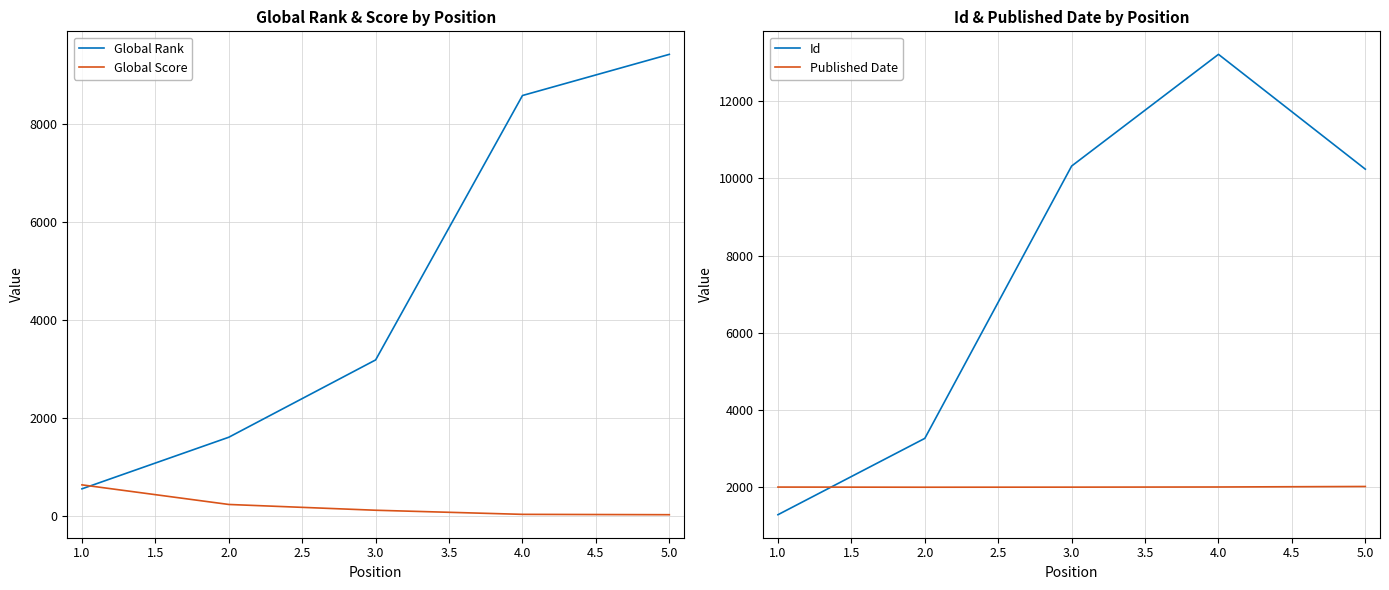

Does the chart display data point markers on the line(s)?

No